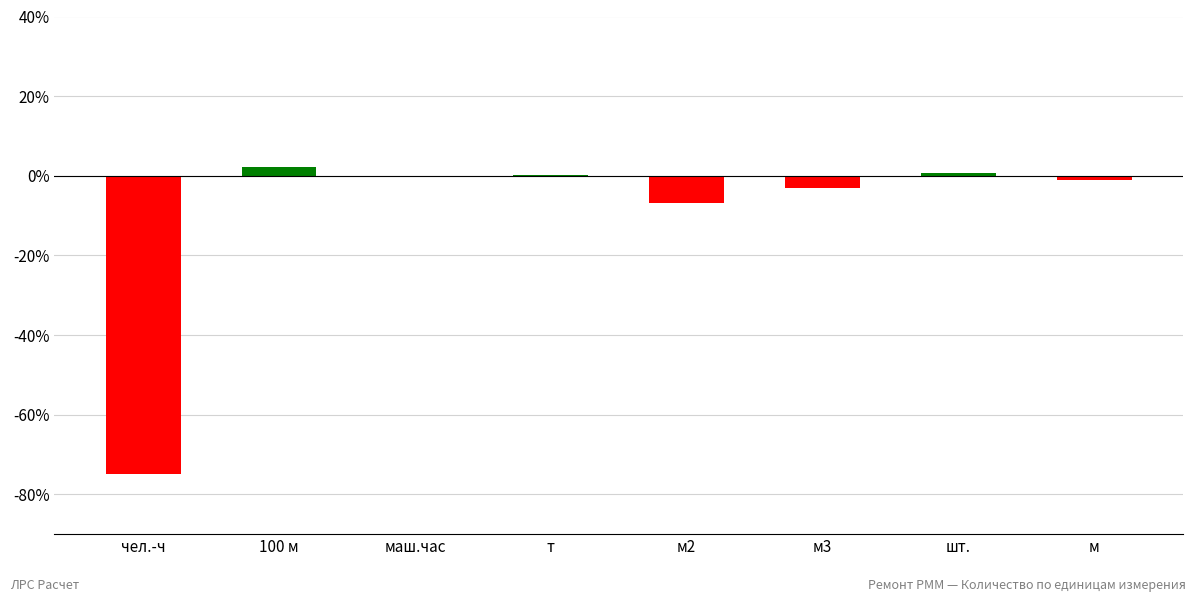

How many distinct data groups are displayed?

1